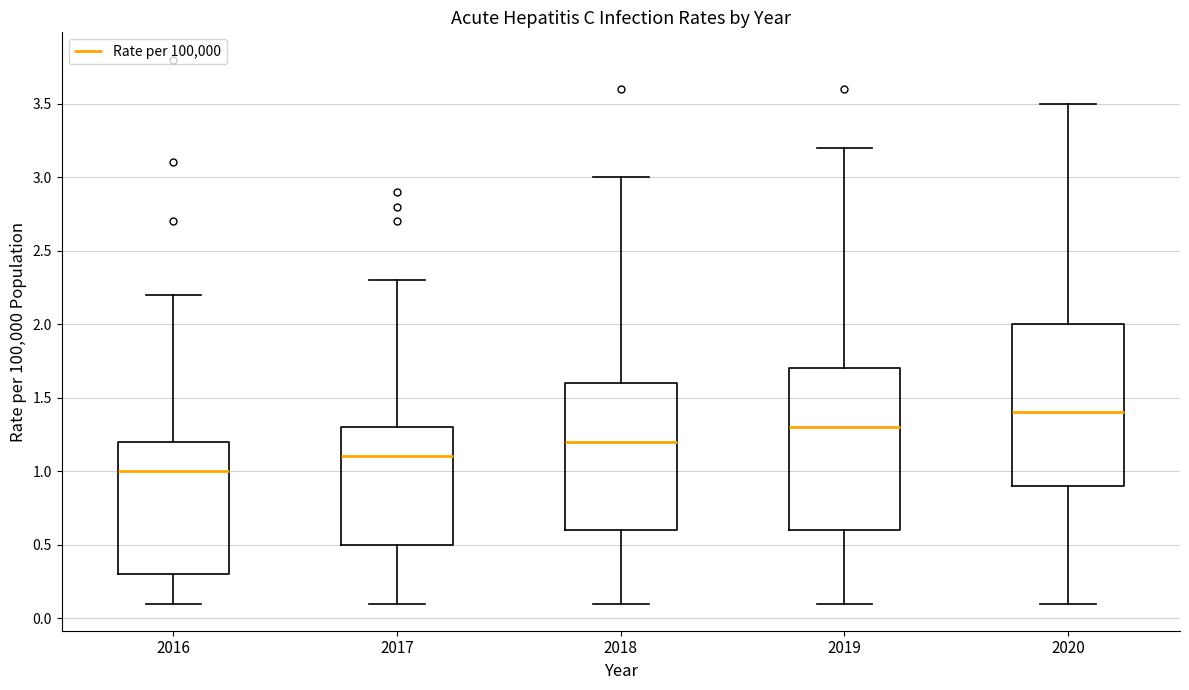

Reading left to right, read every box against the y-axis: the position of its median line, the range the box covers, and the ends of its whiskers. The values are not printed on the chart, so give them approximately, as read against the axis.

2016: median 1.0, box 0.3 to 1.2, whiskers 0.1 to 2.2
2017: median 1.1, box 0.5 to 1.3, whiskers 0.1 to 2.3
2018: median 1.2, box 0.6 to 1.6, whiskers 0.1 to 3.0
2019: median 1.3, box 0.6 to 1.7, whiskers 0.1 to 3.2
2020: median 1.4, box 0.9 to 2.0, whiskers 0.1 to 3.5